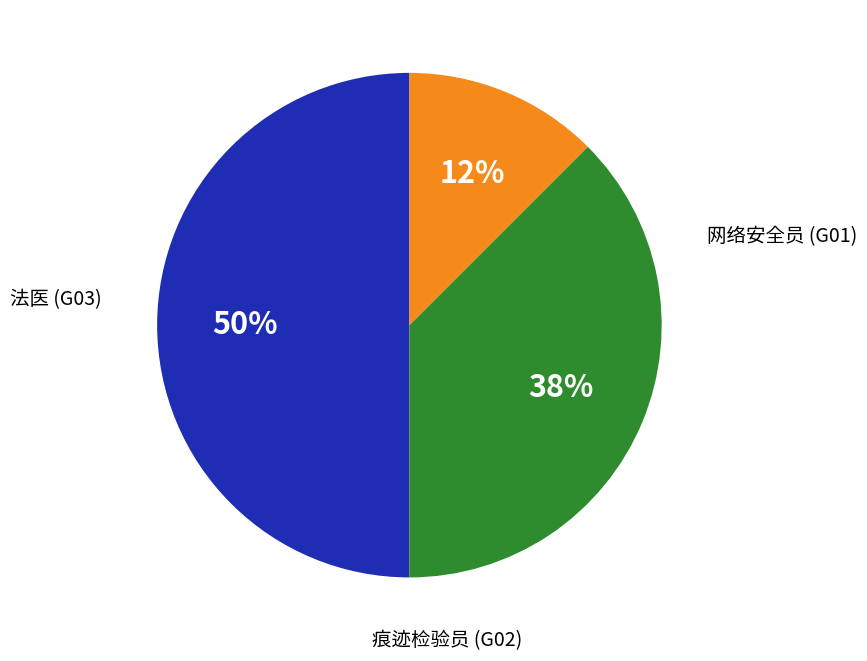

How many segments does this pie chart have?

3